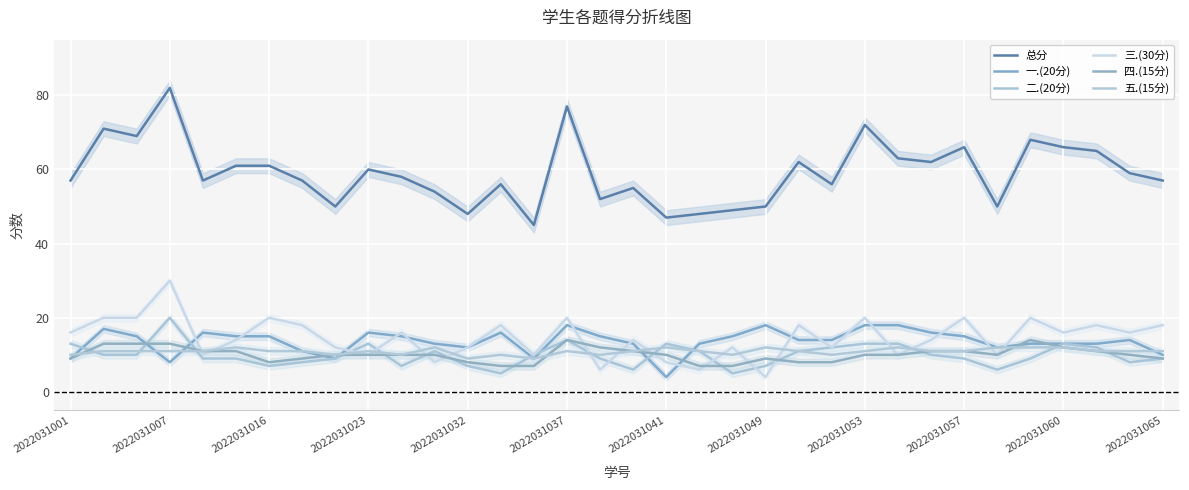

What is the difference between the 一.(20分) values at 23 and 2022031049?

3